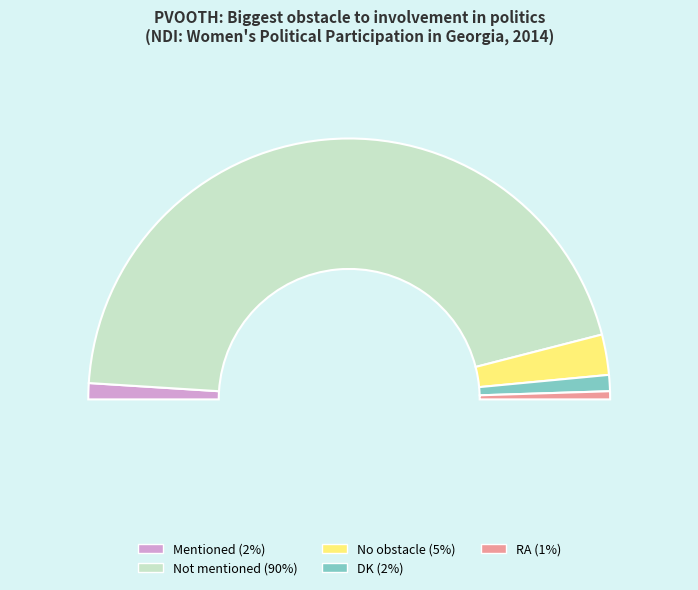

What is the ratio of the value at RA to the value at No obstacle?

0.2